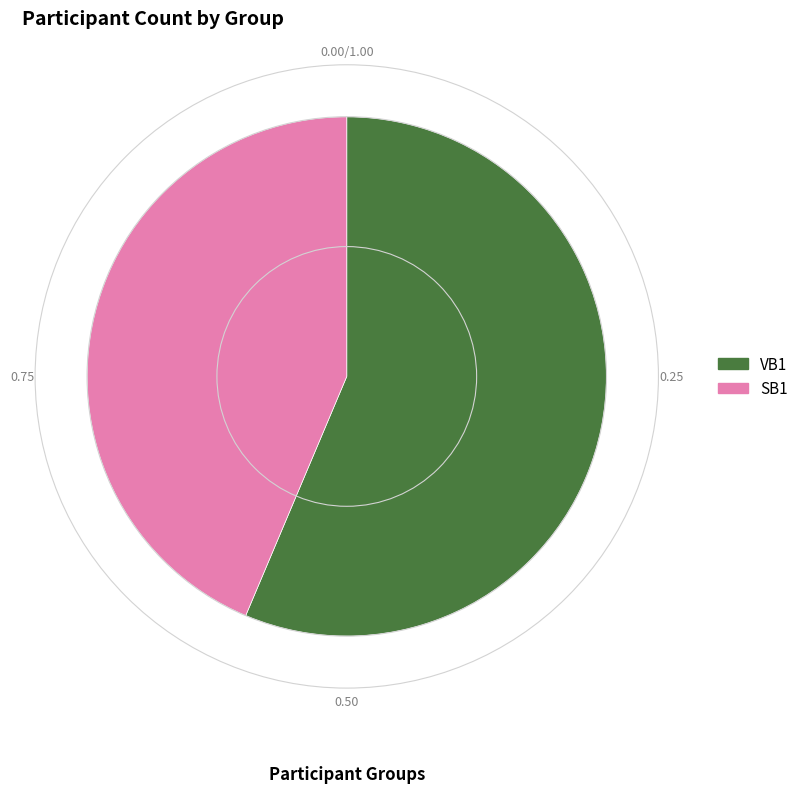

Is the sum of SB1 and VB1 greater than half?

Yes